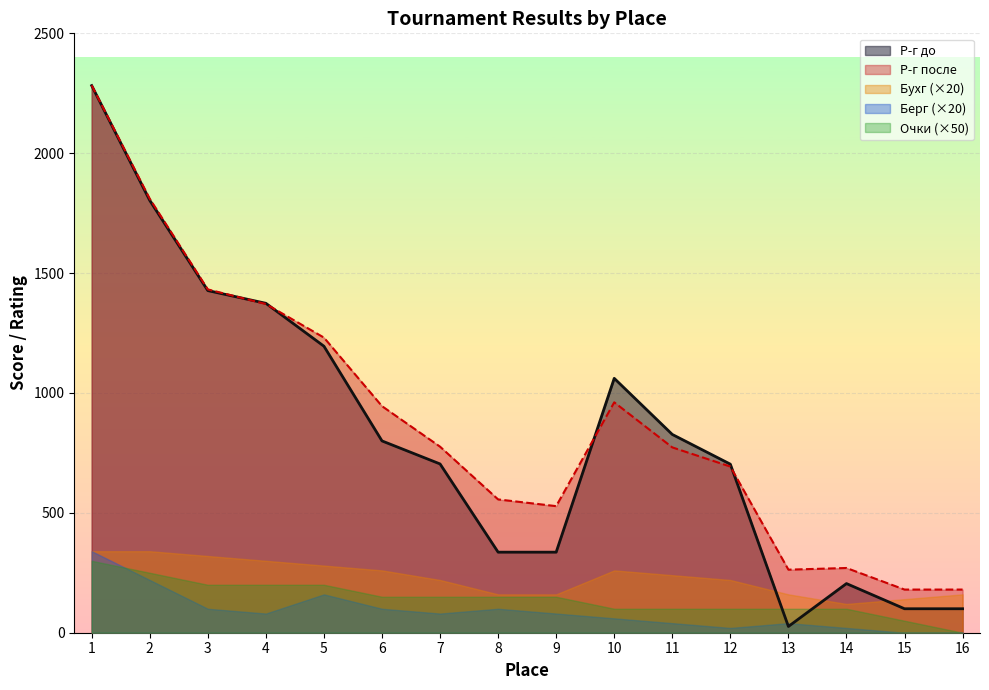

The value of Очки at 8 is 4. True or false?

False